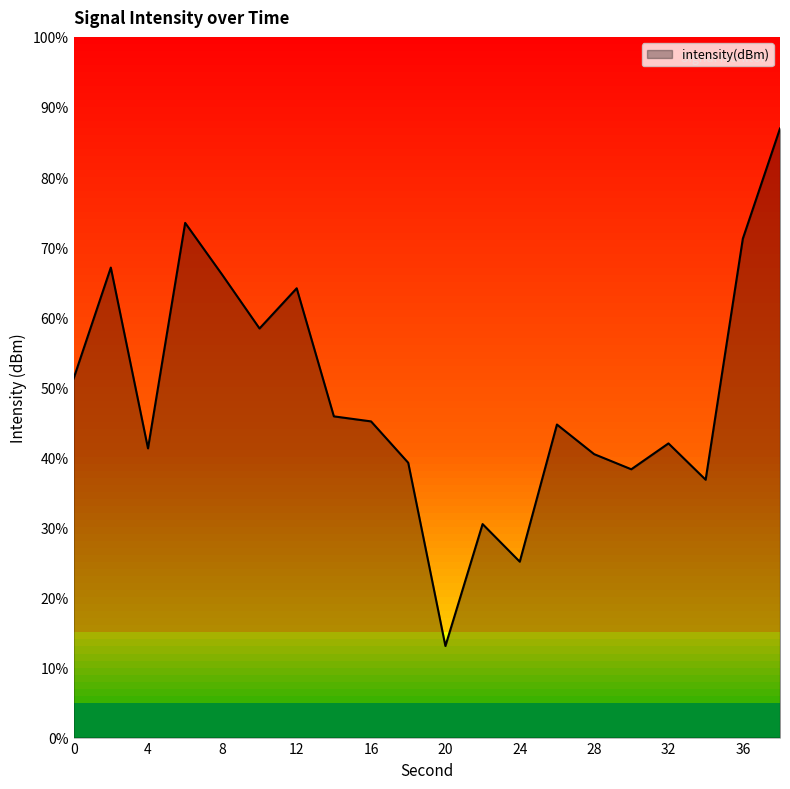

List the labels in order of value, largest first.

38, 6, 36, 2, 8, 12, 10, 0, 14, 16, 26, 32, 4, 28, 18, 30, 34, 22, 24, 20